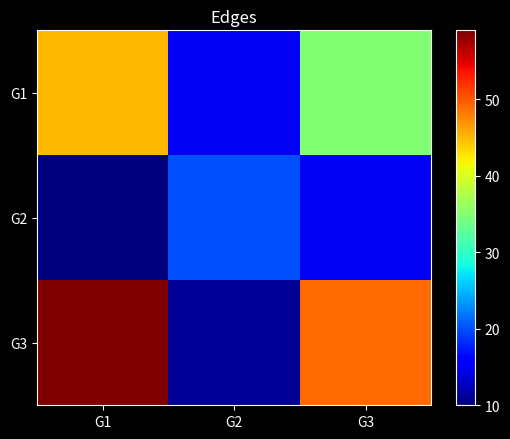

Which series has the largest range (max minus min)?

G3